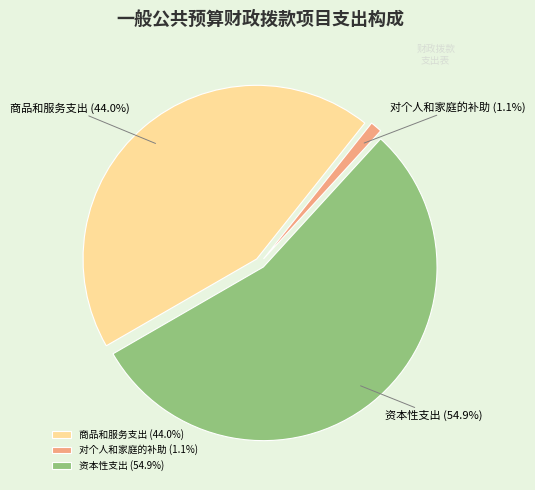

Is 对个人和家庭的补助 the majority of the pie?

No